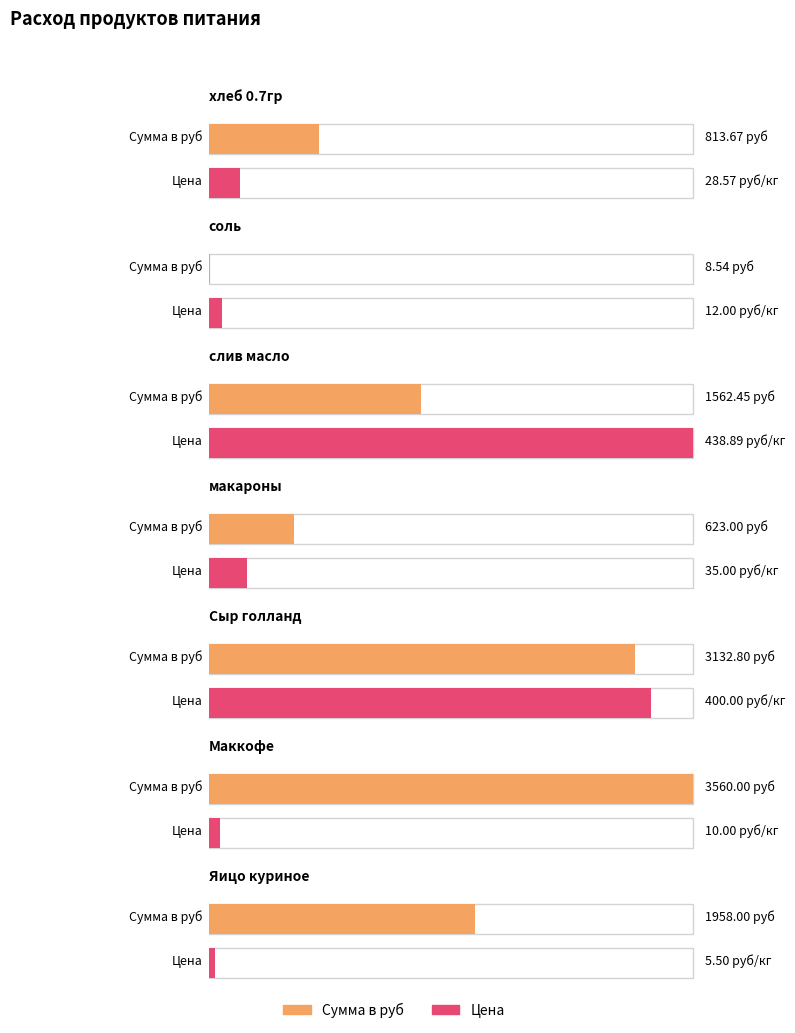

What is the difference between the maximum and minimum values in the Сумма в руб series?

3551.5